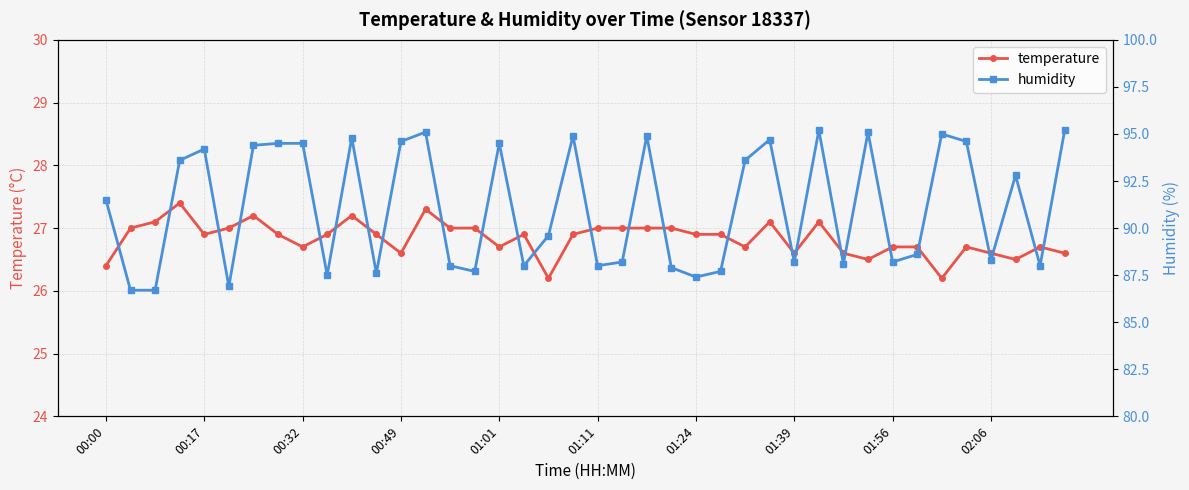

Is it true that temperature equals 16.2 at 01:11?

False